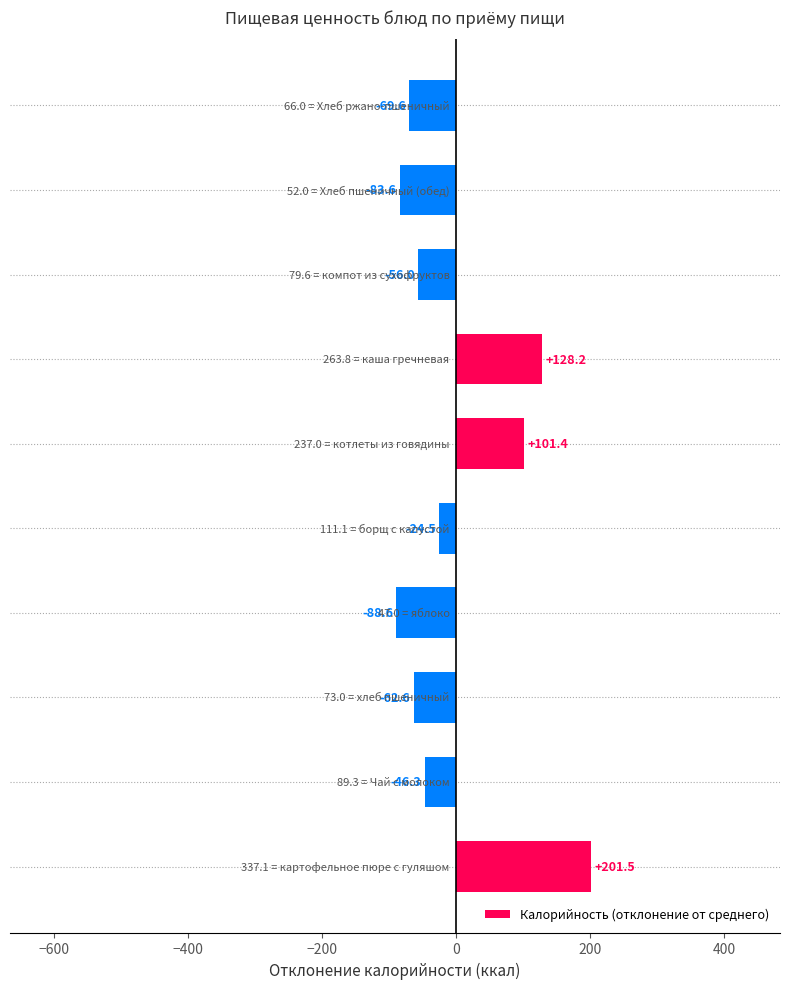

What is the difference between the maximum and second lowest values?

285.1